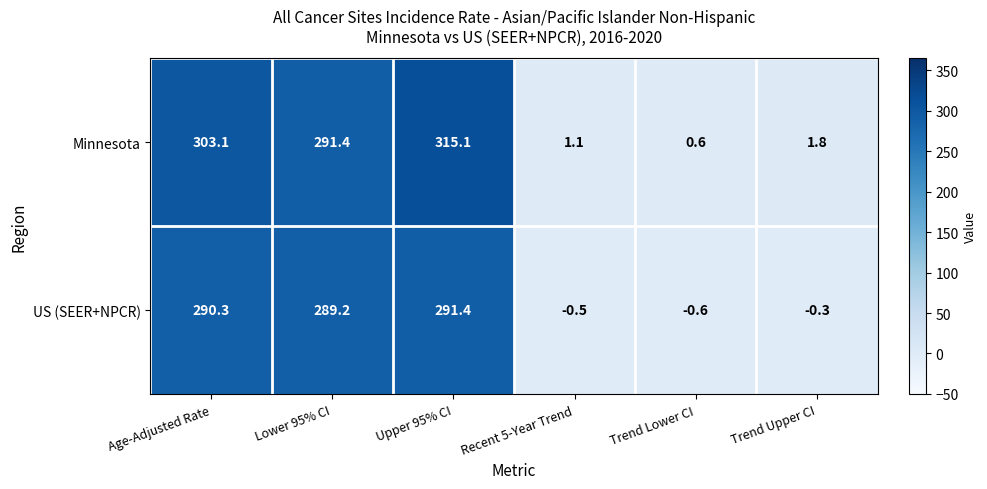

What is the smallest value displayed?

-0.6